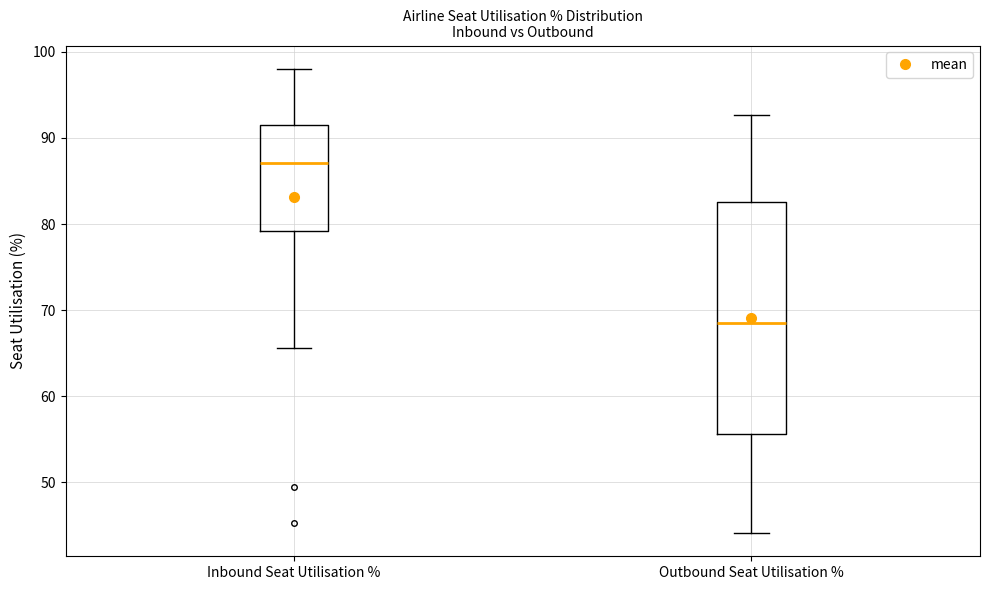

Which box's median line is the highest?

Inbound Seat Utilisation %